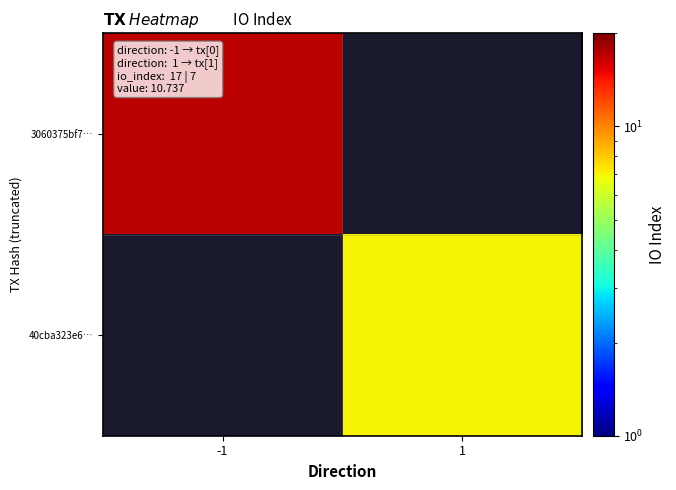

Which category has the lowest value across all series?

1